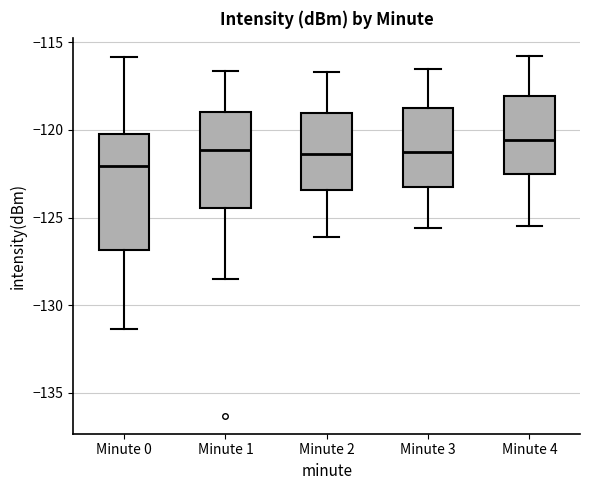

Comparing the boxes themselves (not the whiskers), which one is the tallest?

Minute 0